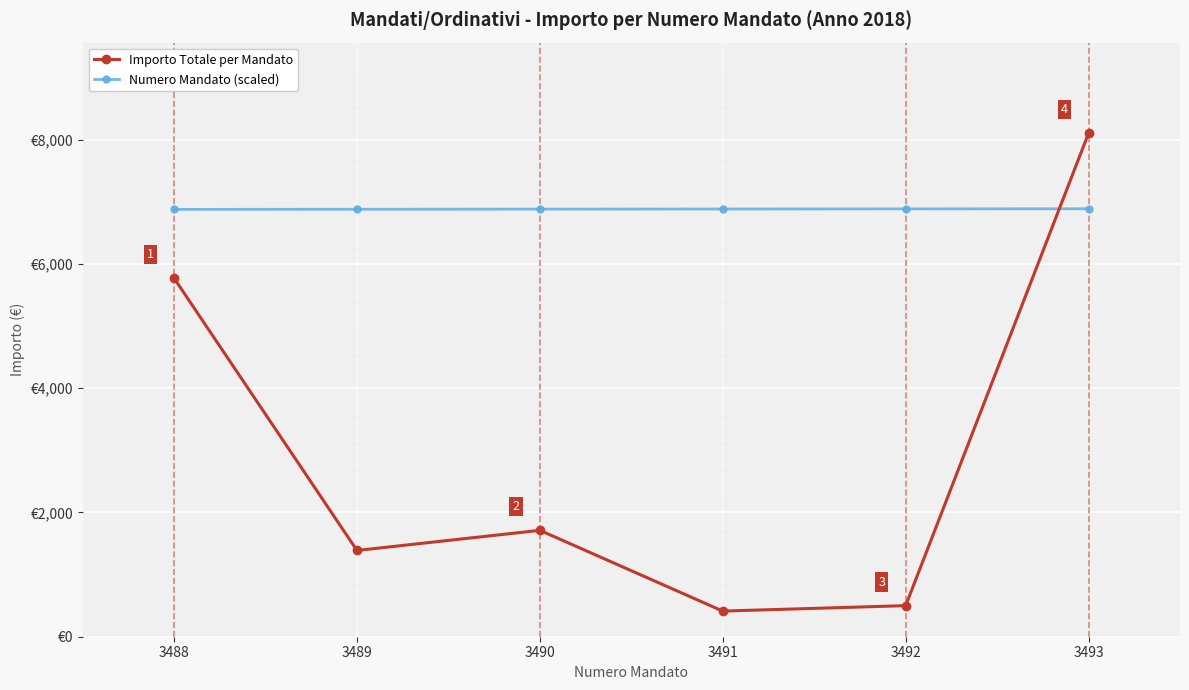

Does the chart display data point markers on the line(s)?

Yes